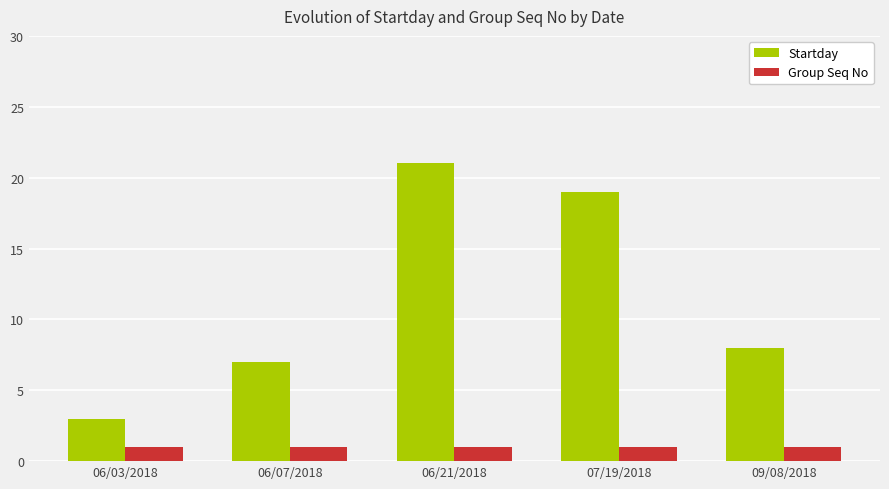

How many bars are there in total?

10